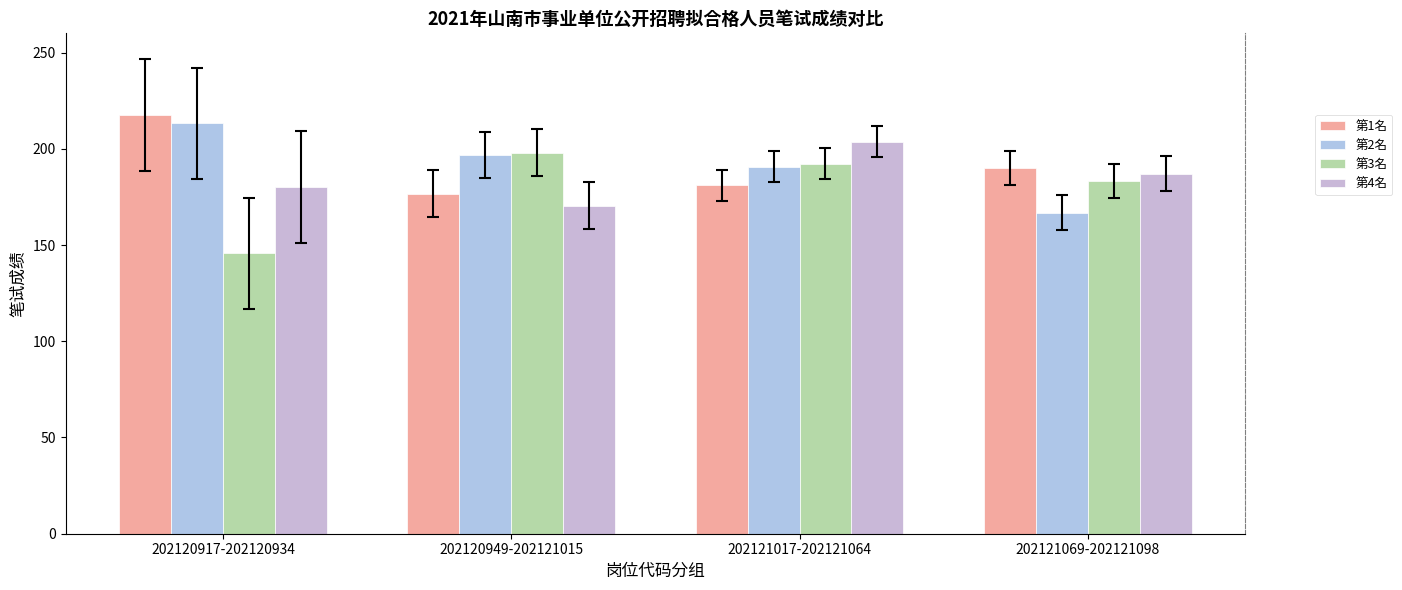

What is the lowest value of the 第2名 series?

166.8